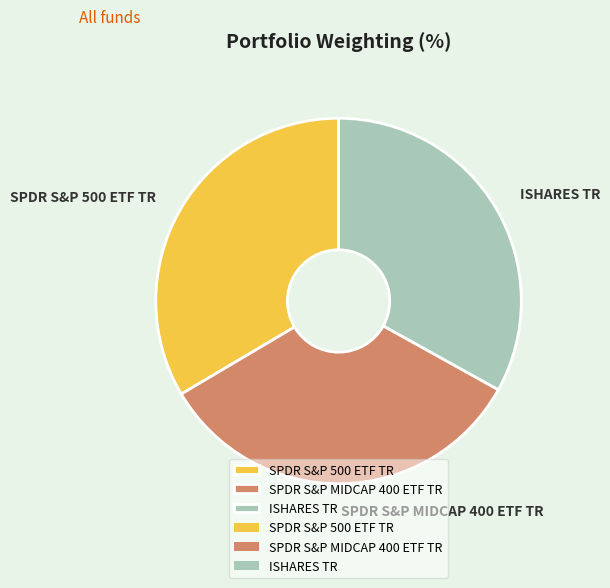

Is there a majority slice in this chart?

No